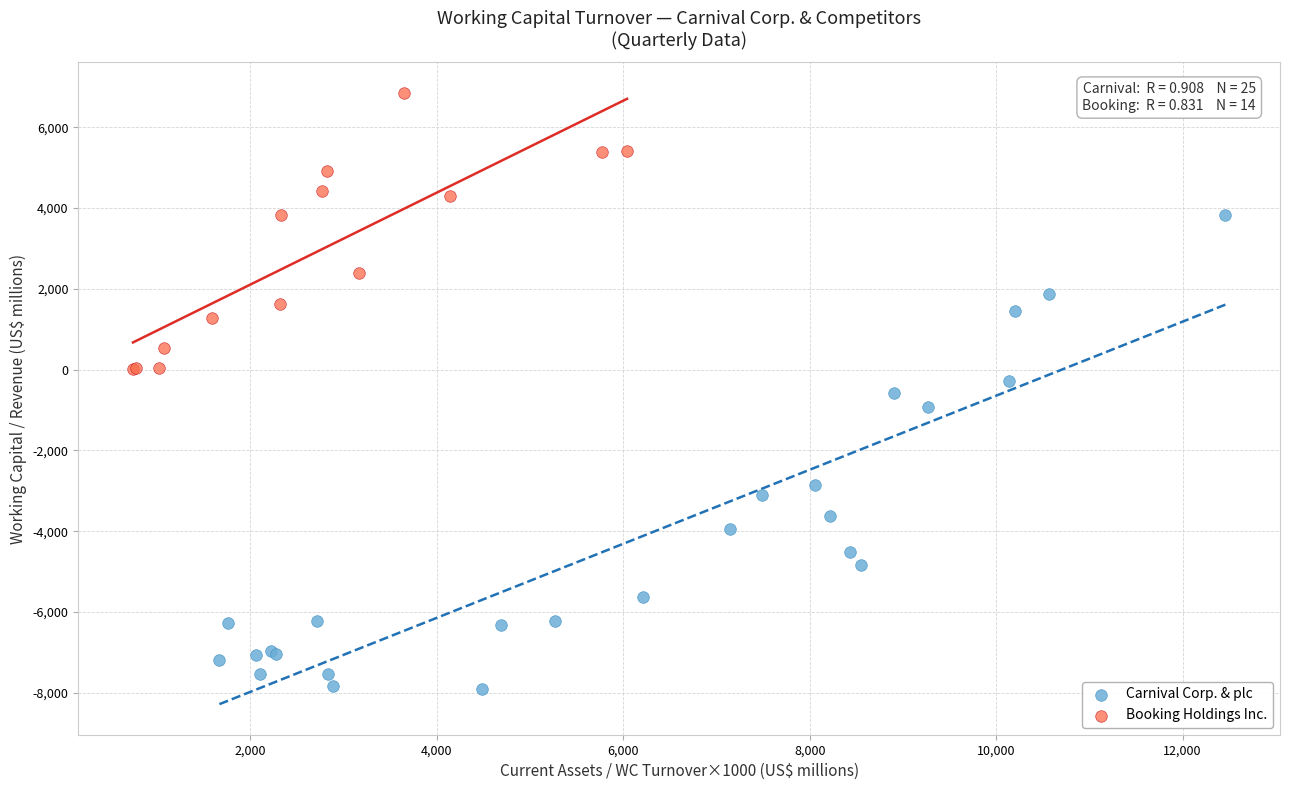

Which series has the widest spread of Y values?

Carnival Corp. & plc